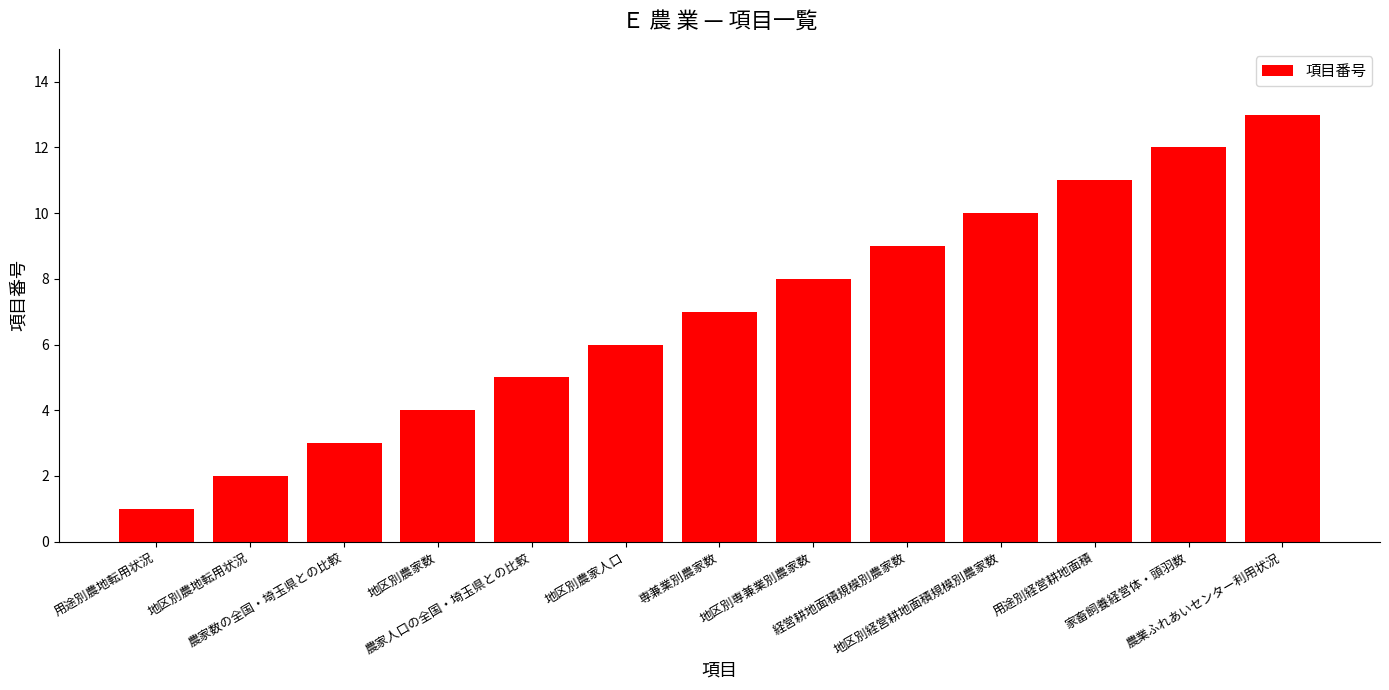

Between 家畜飼養経営体・頭羽数 and 地区別専兼業別農家数, which is larger?

家畜飼養経営体・頭羽数